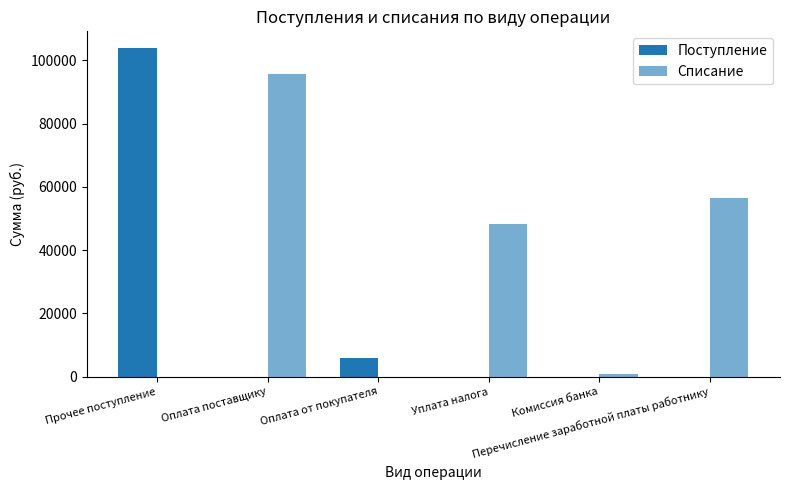

Count the number of categories in the chart.

6